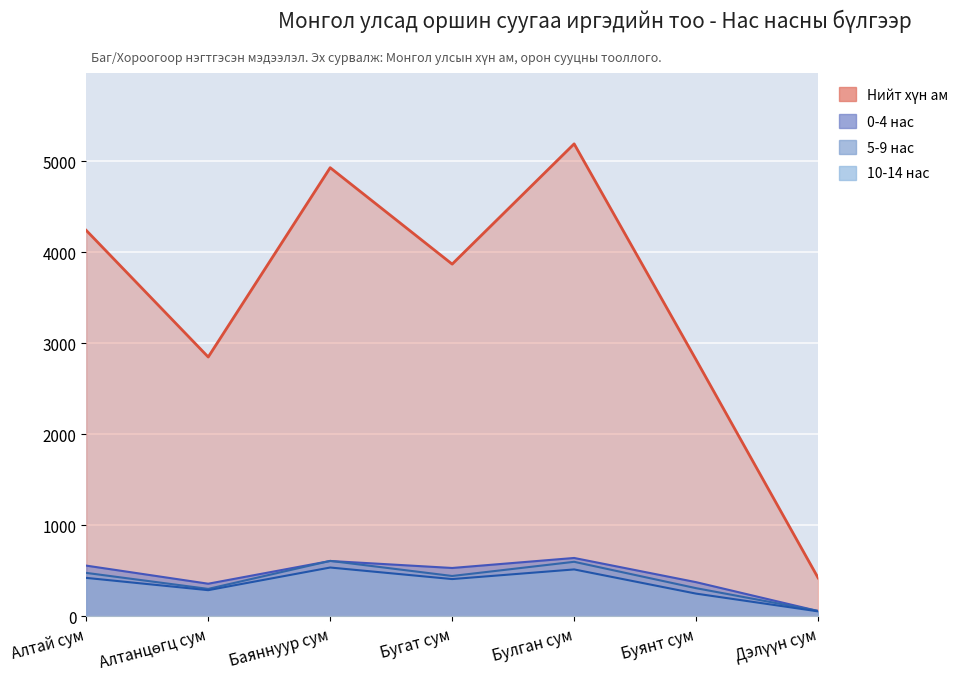

True or false: 0-4 нас and Нийт хүн ам cross at least once.

False